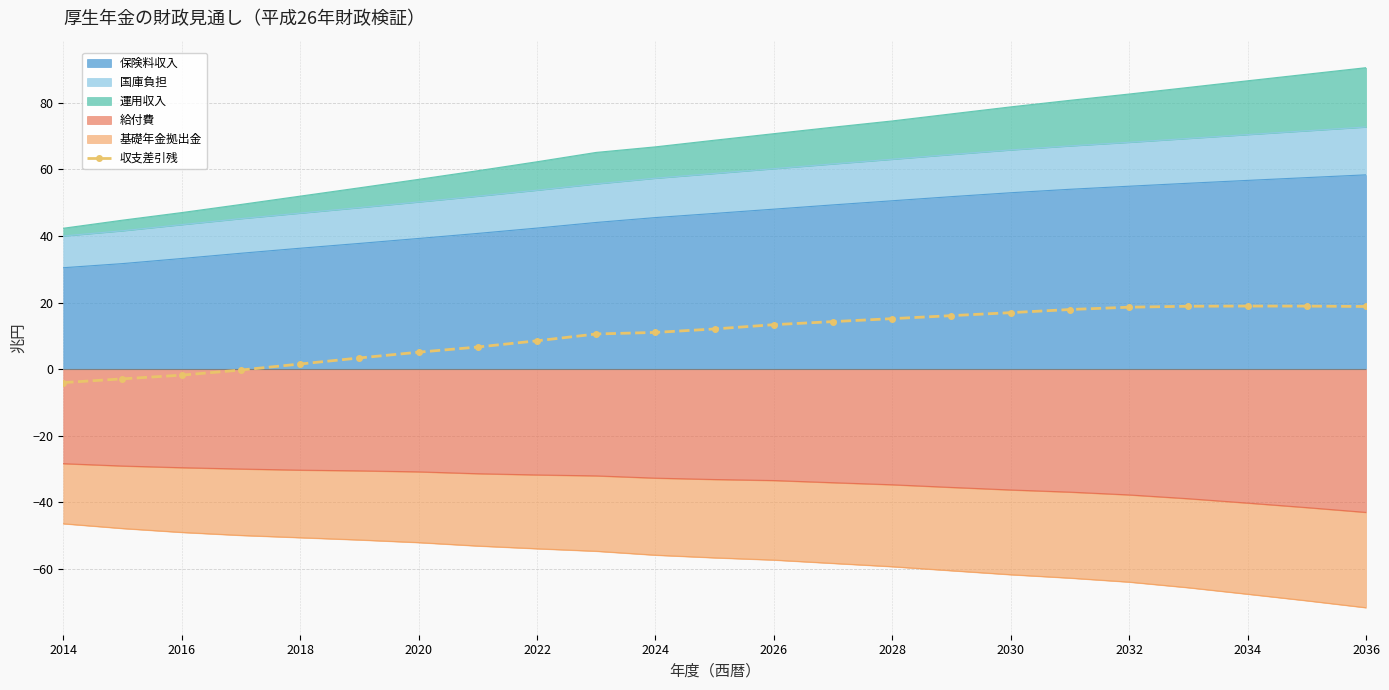

How many data points are above 12?

12